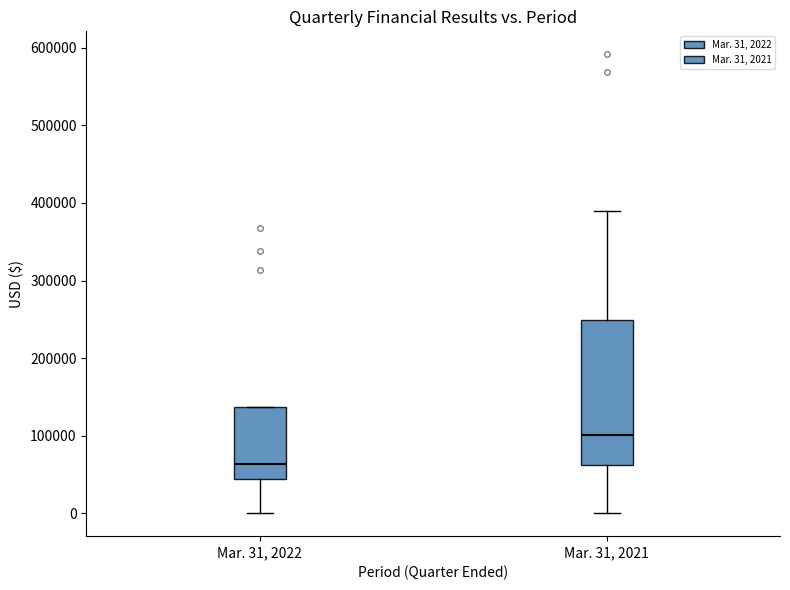

Reading left to right, transcribe this box plot: for each box, give where its median line is, the range the box spans, and where its two whiskers end, as read against the y-axis. The values are not printed on the chart, so give them approximately, as read against the axis.

Mar. 31, 2022: median 60000, box 40000 to 140000, whiskers 0 to 140000
Mar. 31, 2021: median 100000, box 60000 to 250000, whiskers 0 to 390000